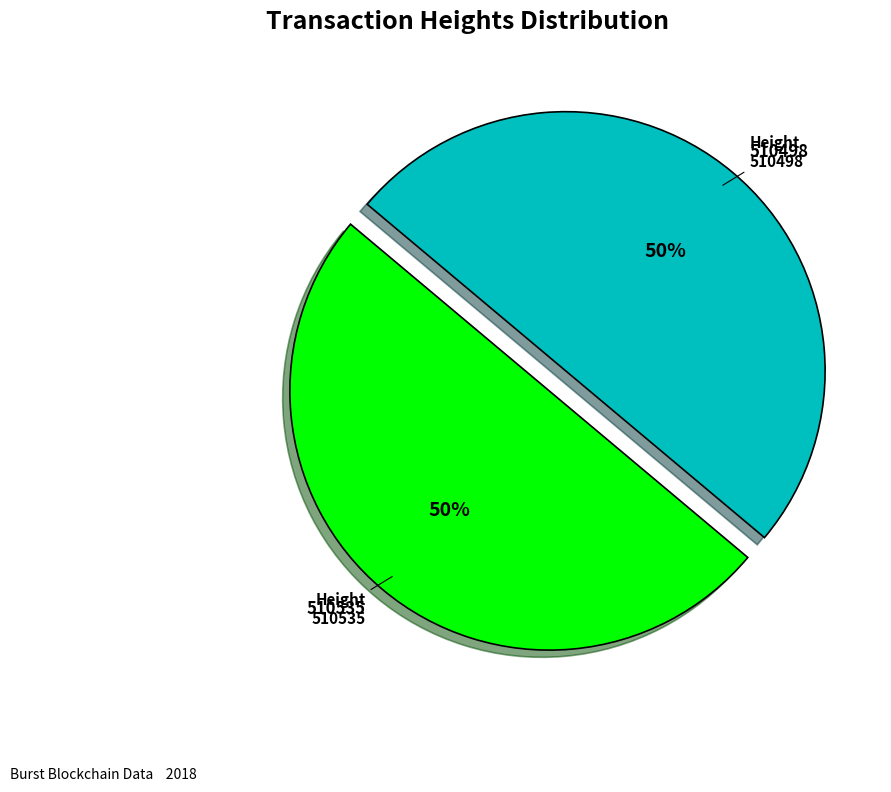

Is it true that 510535 is 50% of the pie?

True